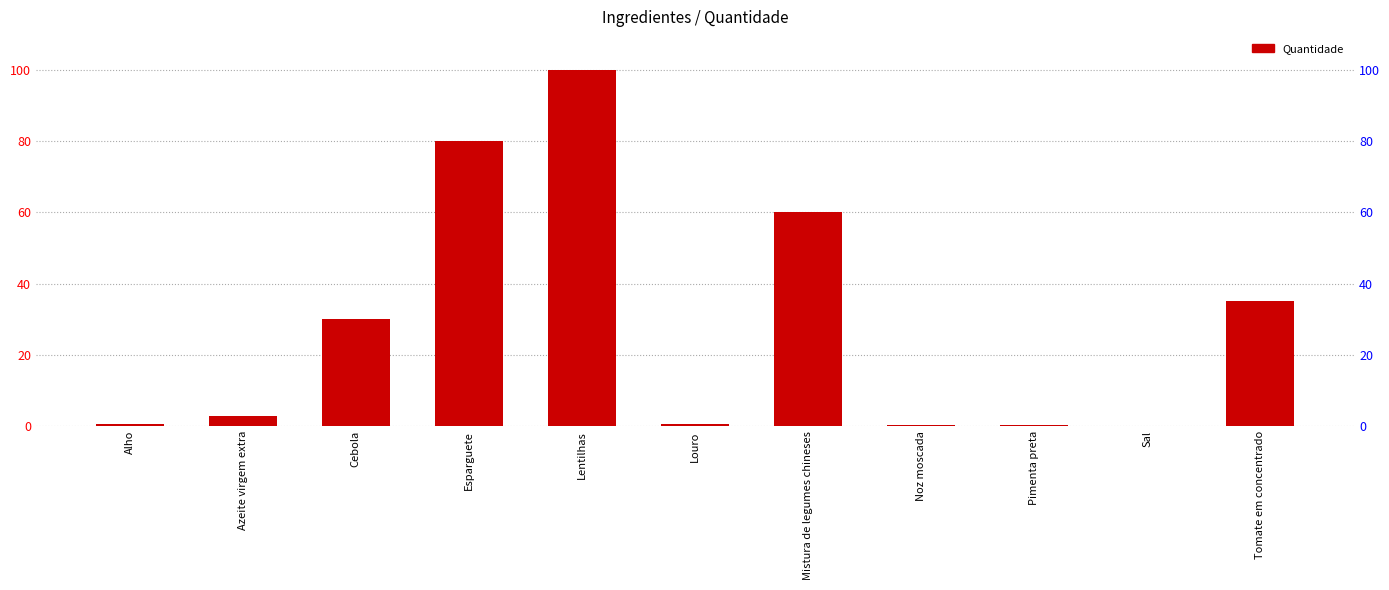

Read the value at Pimenta preta.

0.2